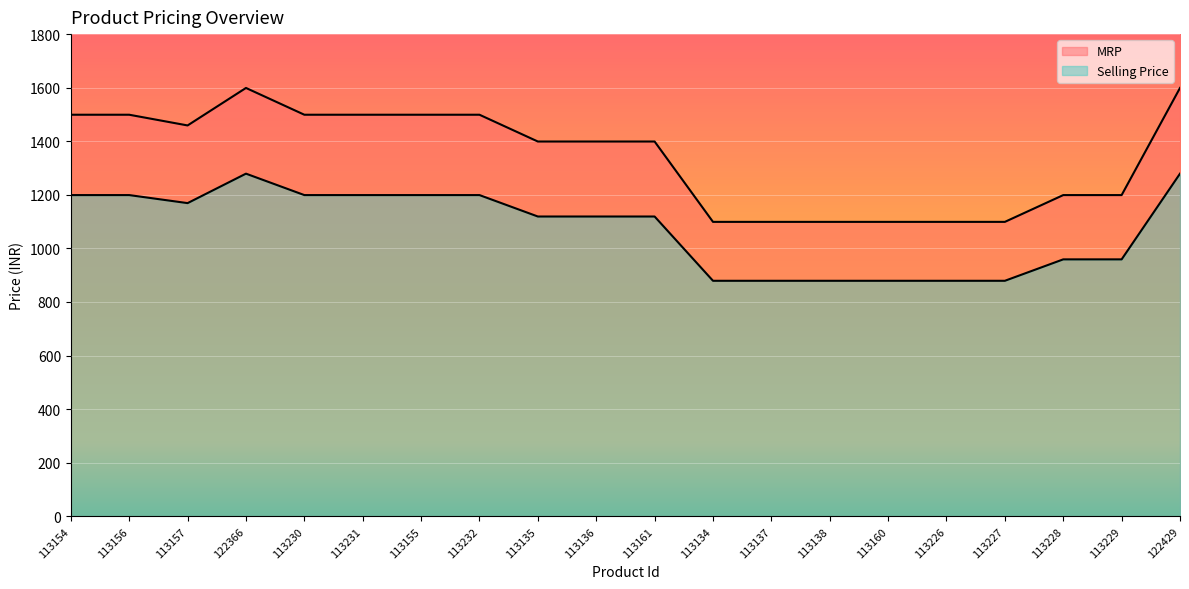

Rank the series by their maximum value, from highest to lowest.

MRP, Selling Price